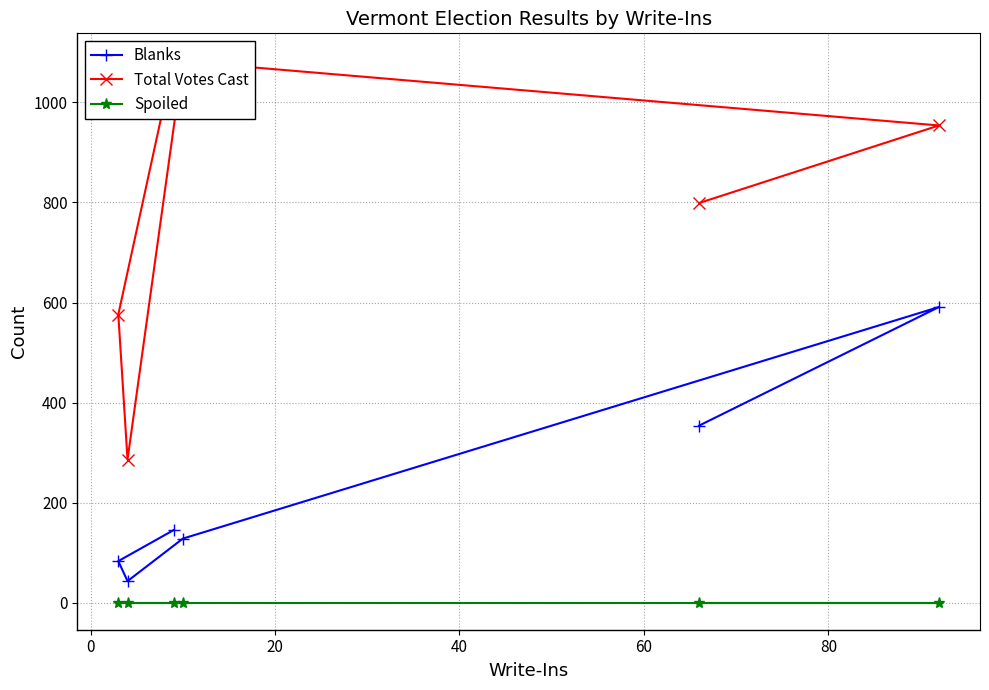

What is the lowest value of the Blanks series?

43